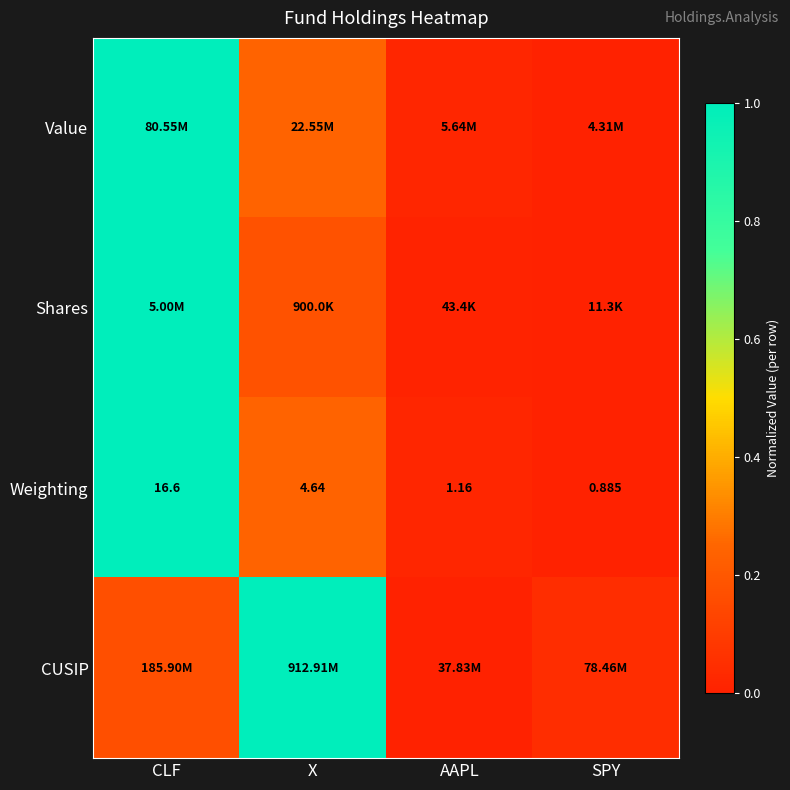

What is the spread (max minus min) of values at X?

0.8